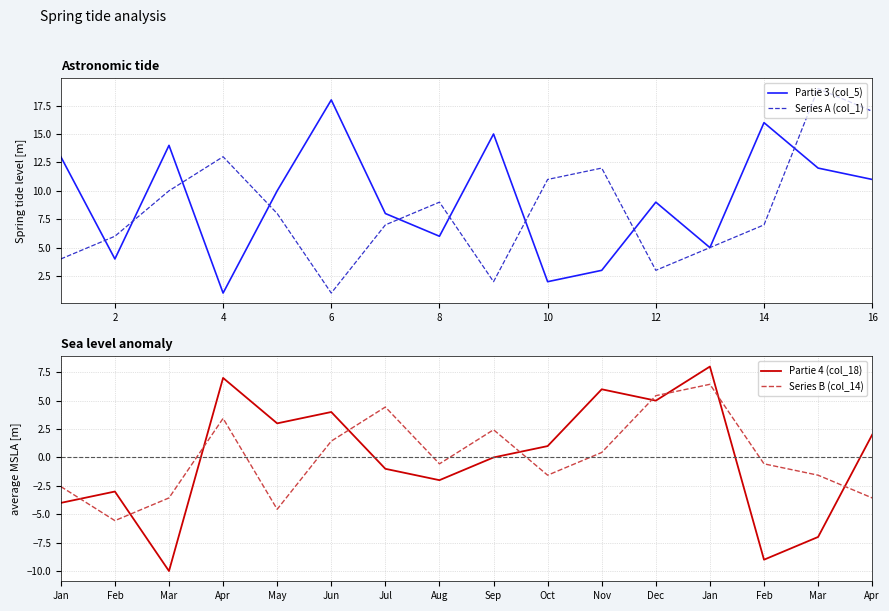

What is the highest value of the Series B (col_14) series?

6.4